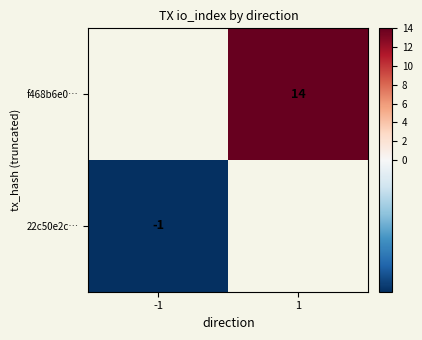

The value of f468b6e0… at 1 is 10. True or false?

False